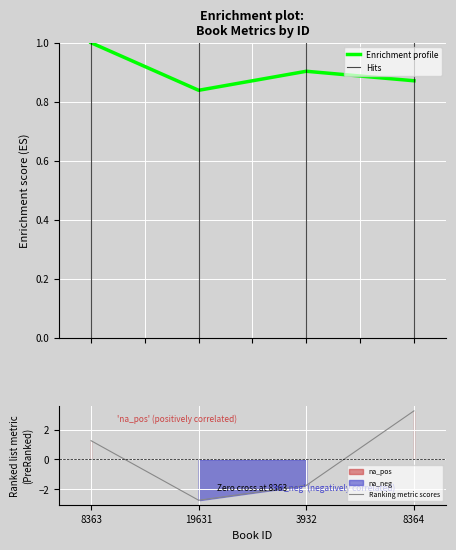

How many interior local valleys does the Enrichment profile series have?

1